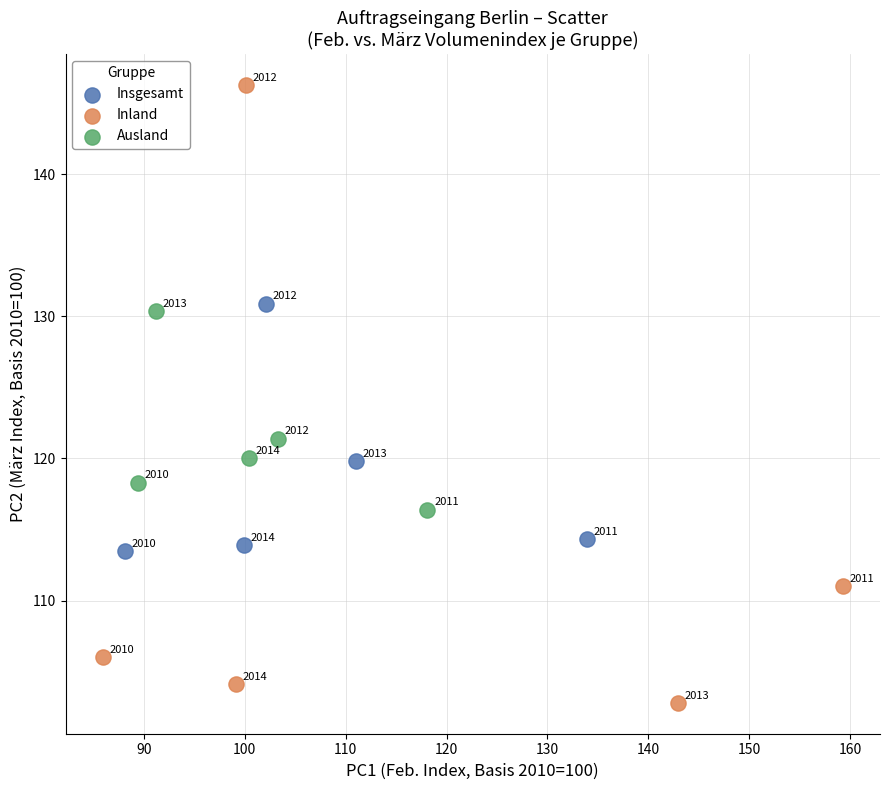

Which series has the largest Y range (max minus min)?

Inland